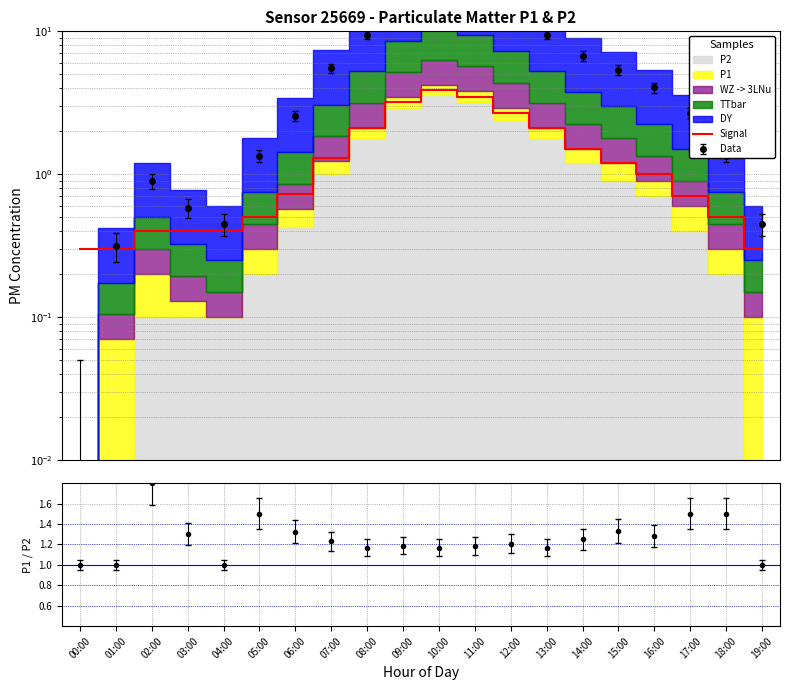

What position from the left is 00:00?

1